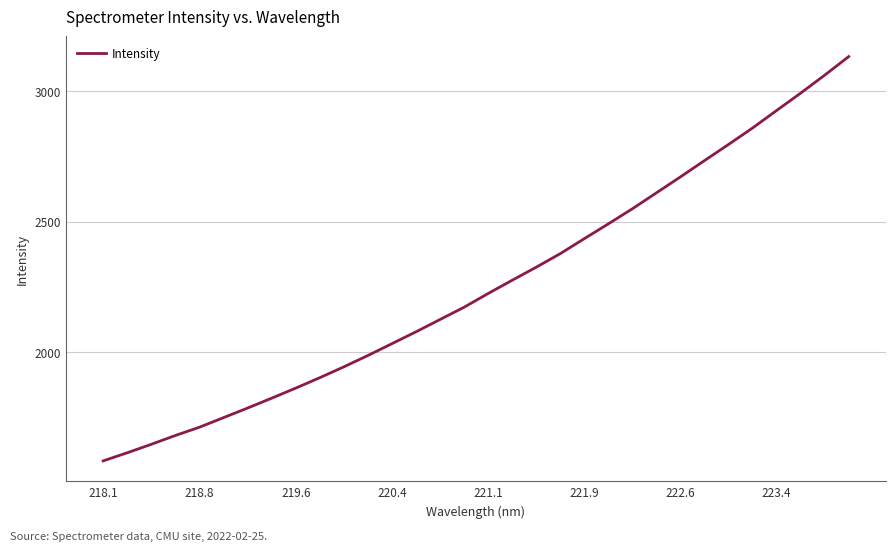

What is the greatest value displayed?

3133.7